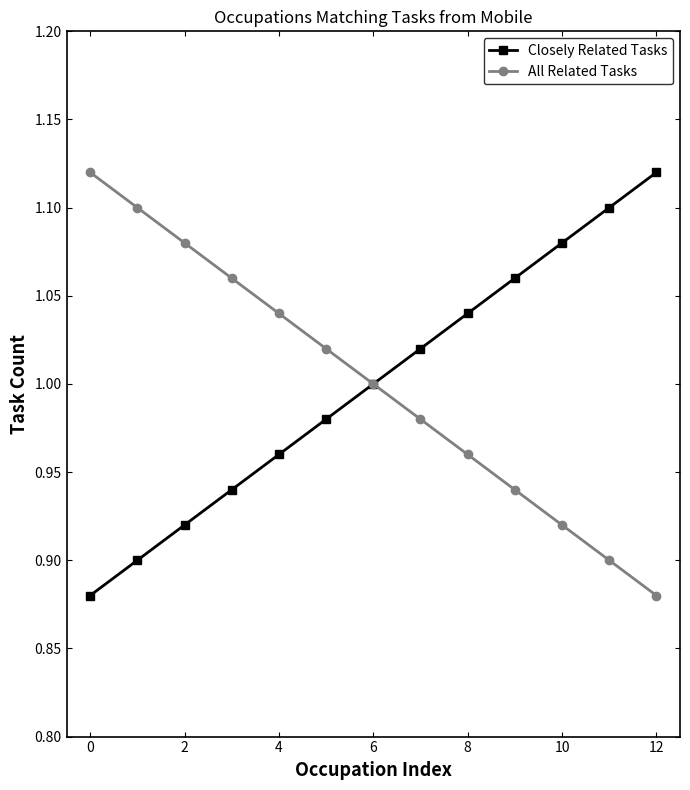

At how many categories does at least one series exceed 0?

13